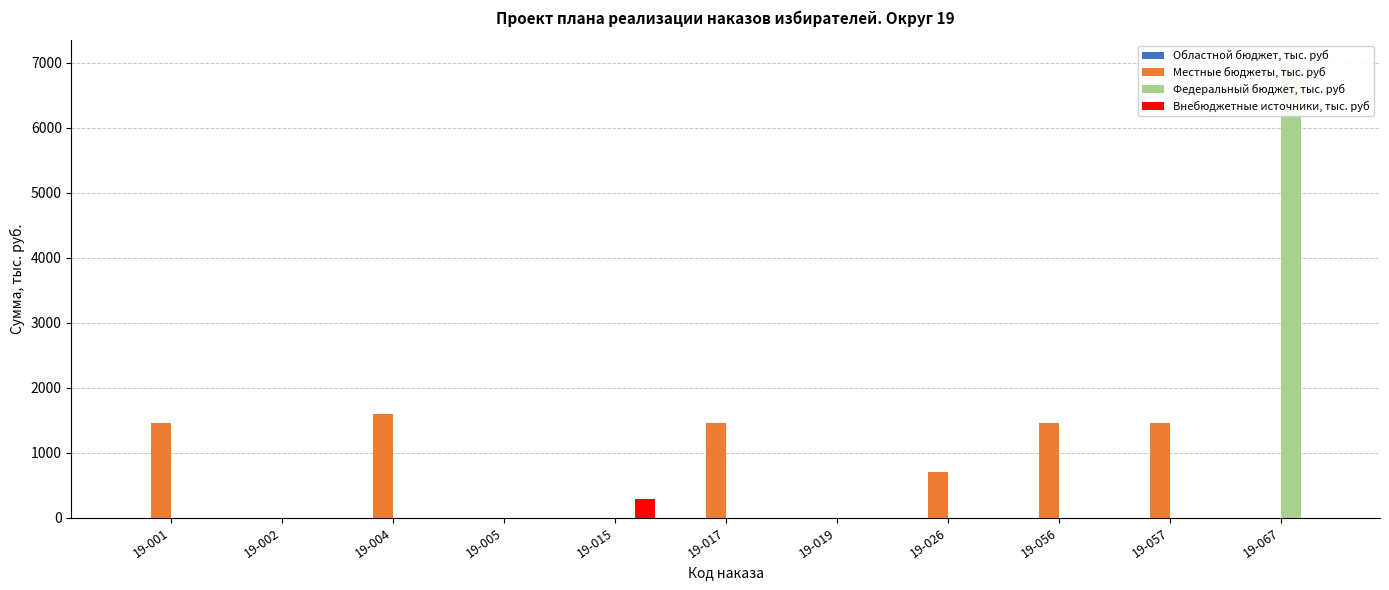

Is it true that Внебюджетные источники, тыс. руб equals -98.0 at 19-026?

False